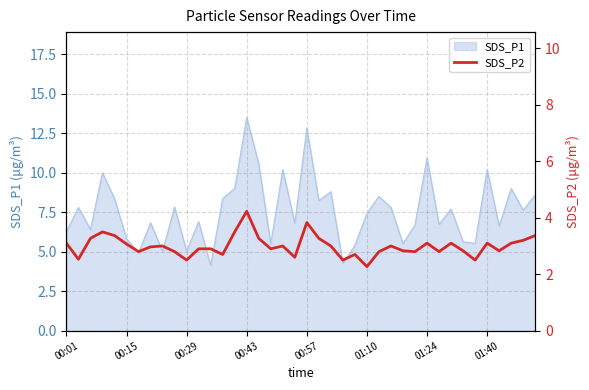

Is it true that the value at 38 is 5.7?

False